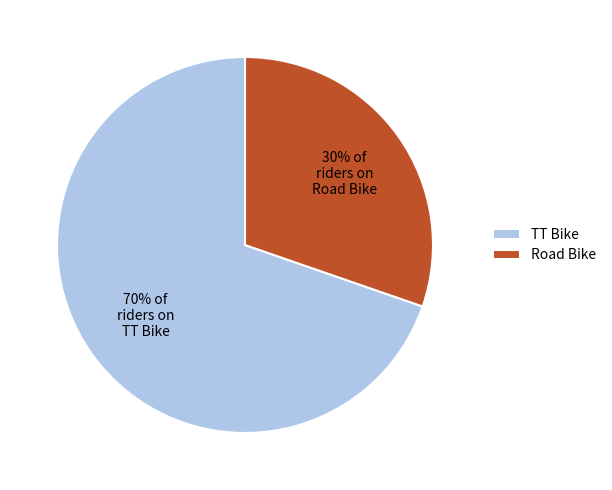

To the nearest percent, what is the average slice percentage?

50%